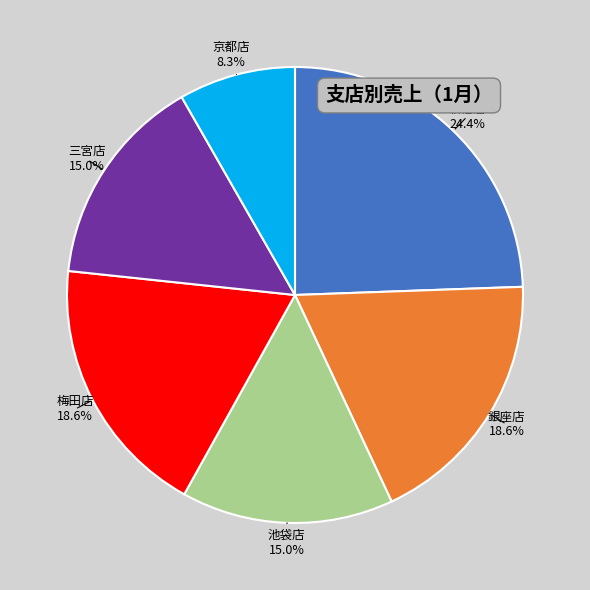

Does 新宿店 account for over 50% of the chart?

No